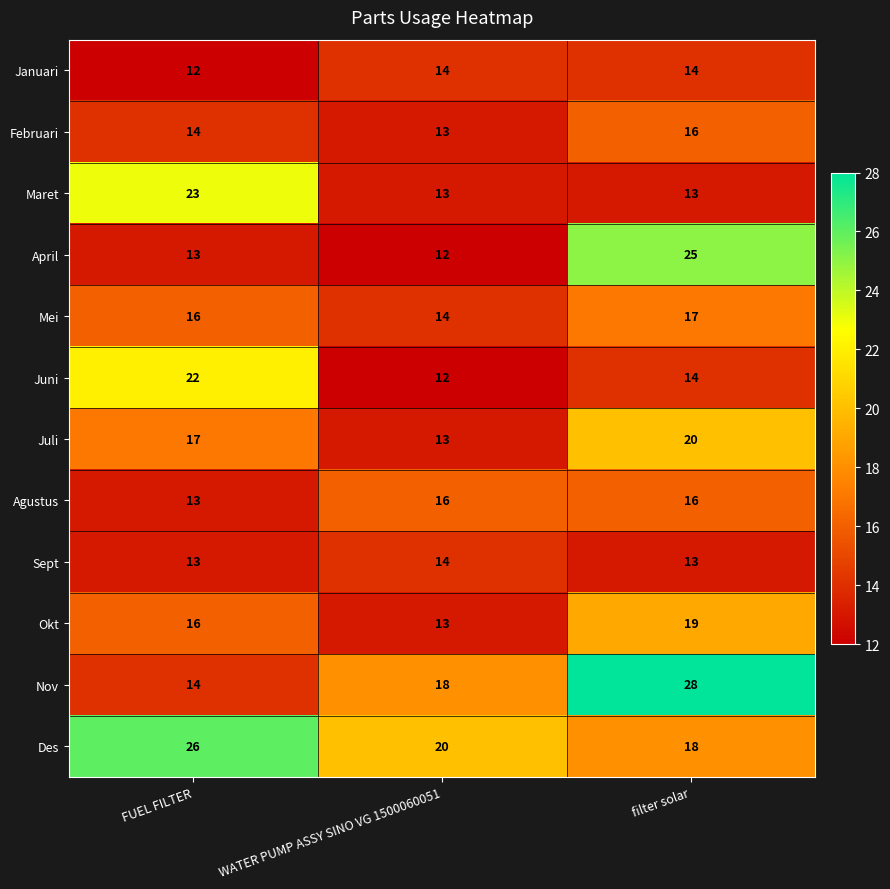

At which category does the chart reach its peak across all series?

filter solar